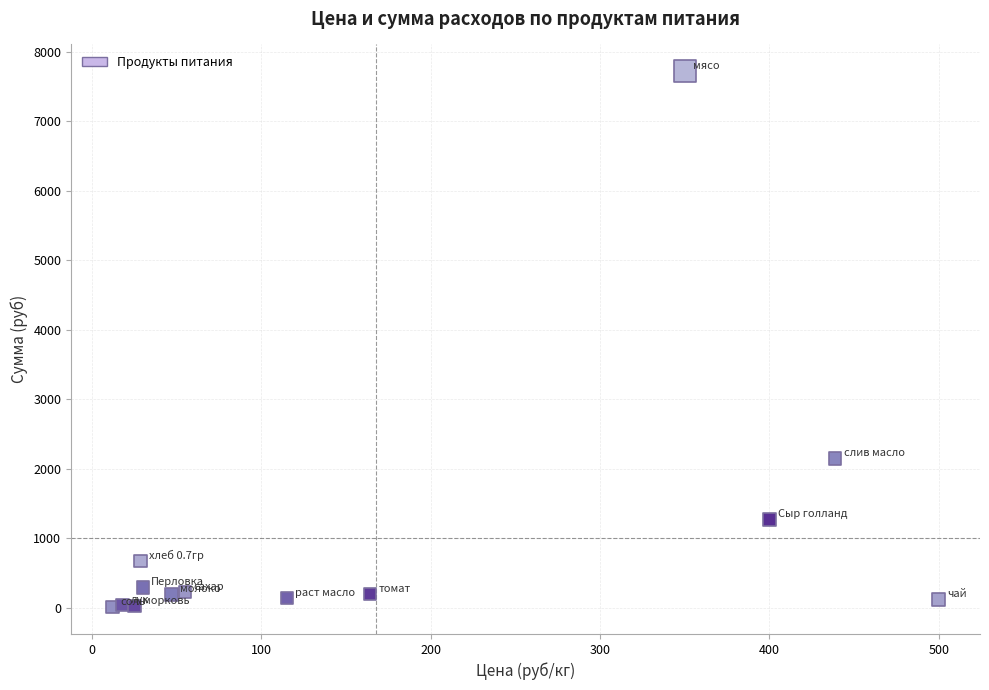

What Y value in the scatter plot is closest to 3864?

2150.6